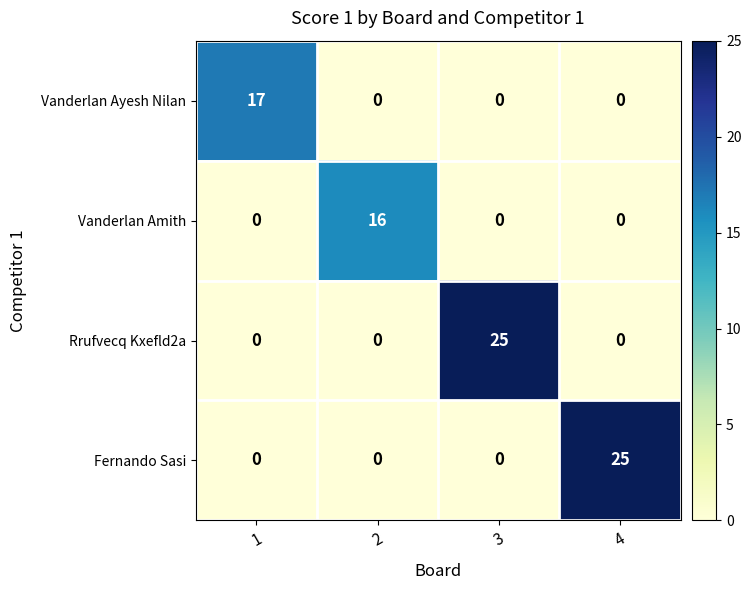

Count the Fernando Sasi values in the range 0 to 25.

4